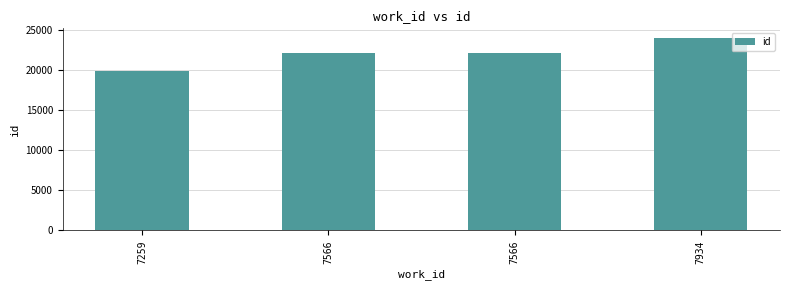

Reading right to left, what are all the values shown in this chart?

7934=23960	7566=22052	7566=22051	7259=19793